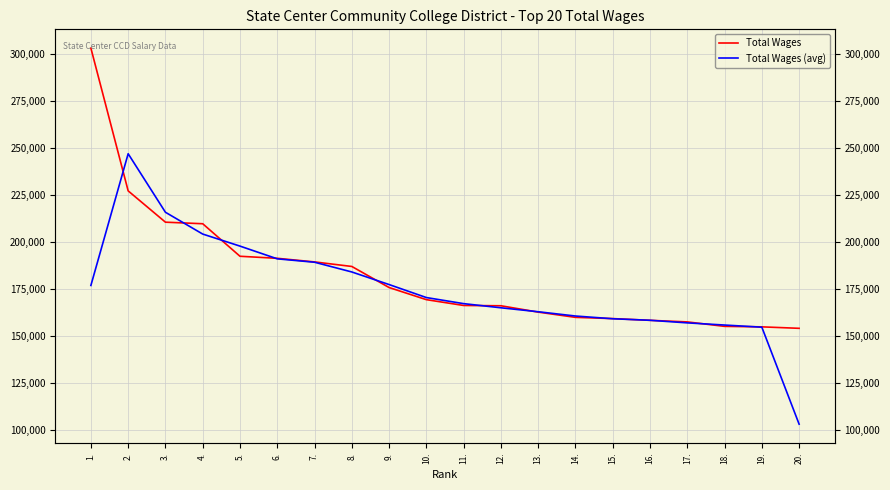

What is the label of the 13th point from the left?

13.